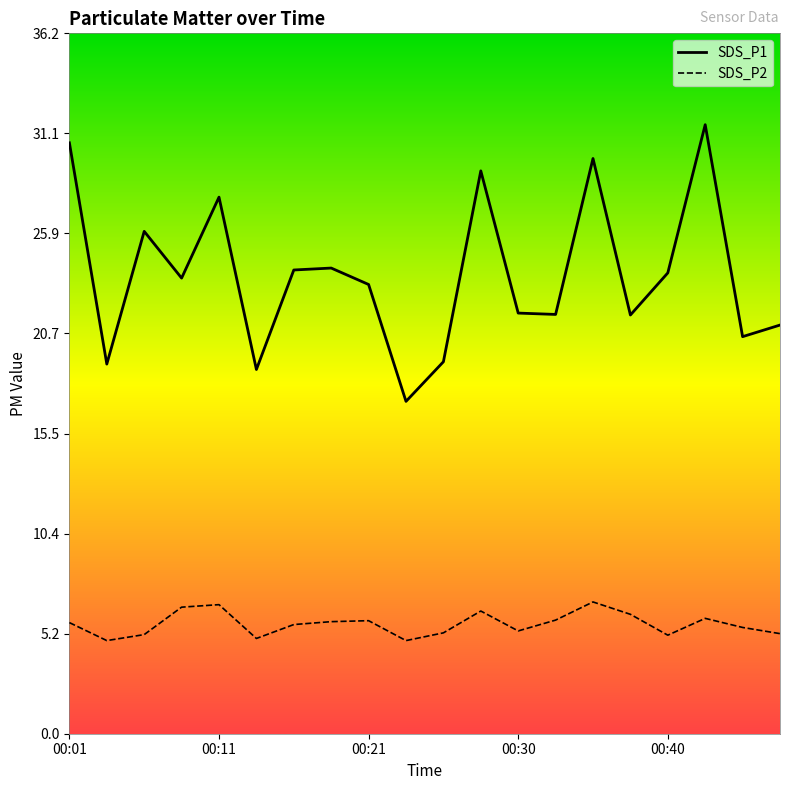

What is the value of the SDS_P1 point at the 9th from the left?

23.2